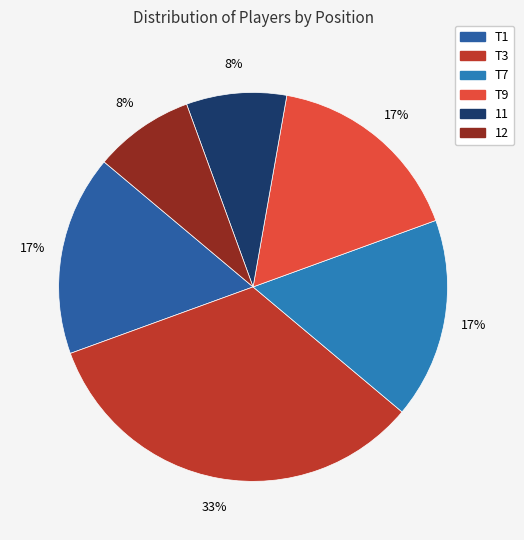

Rank the categories by value from highest to lowest.

T3, T1, T7, T9, 11, 12